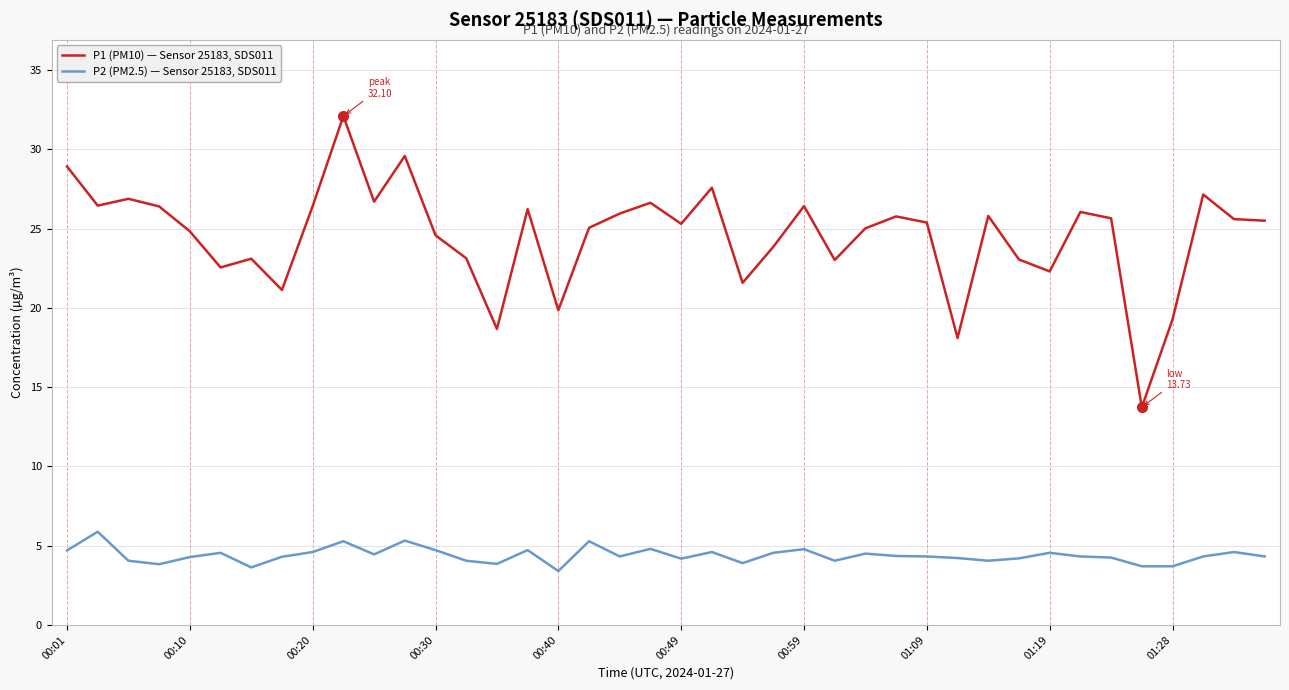

True or false: P1 (PM10) — Sensor 25183, SDS011 and P2 (PM2.5) — Sensor 25183, SDS011 intersect in this chart.

False